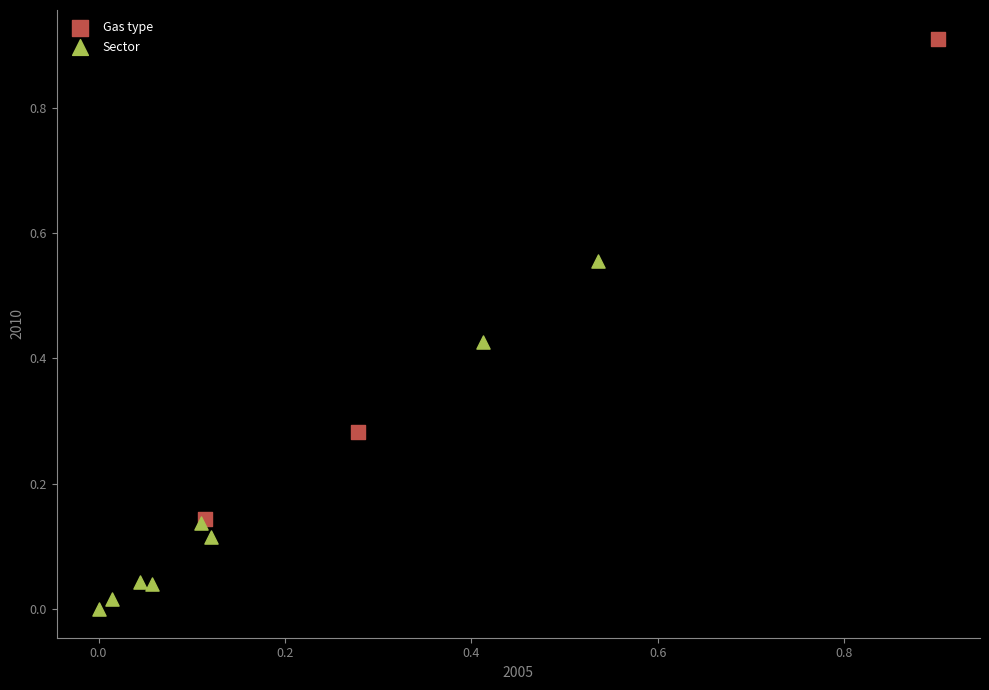

What are all the series names shown in the legend?

Gas type, Sector